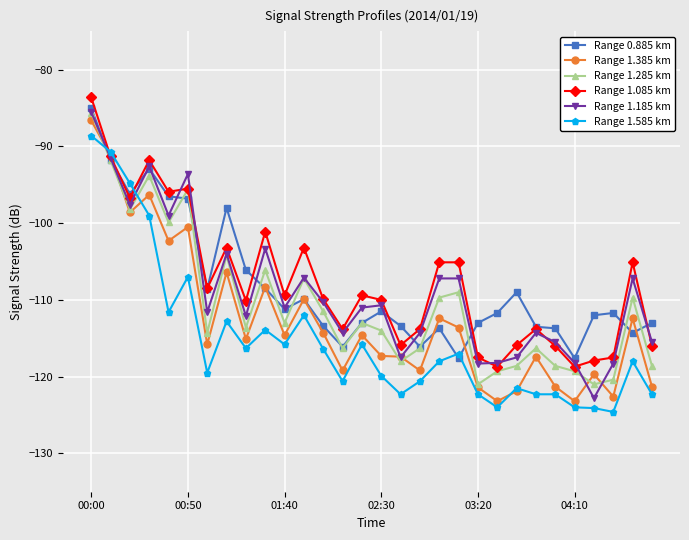

True or false: Range 1.385 km has more than 1 interior local peaks.

True